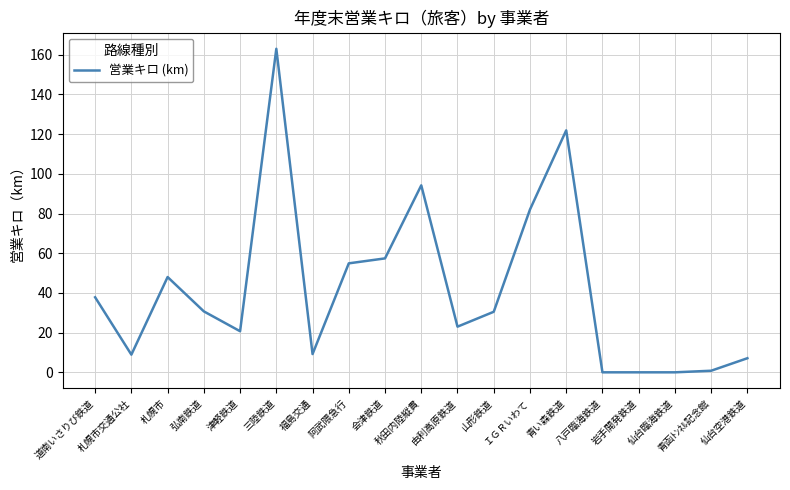

What is the change in value from 弘南鉄道 to 仙台空港鉄道?

-23.6